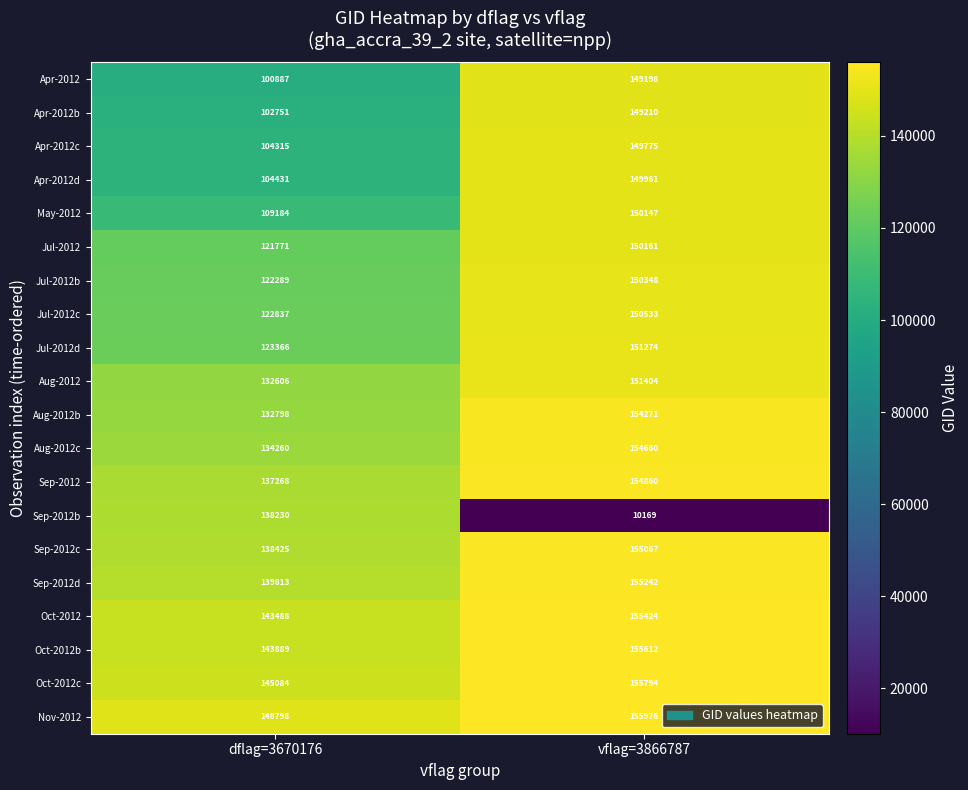

Which series has the largest range (max minus min)?

Sep-2012b